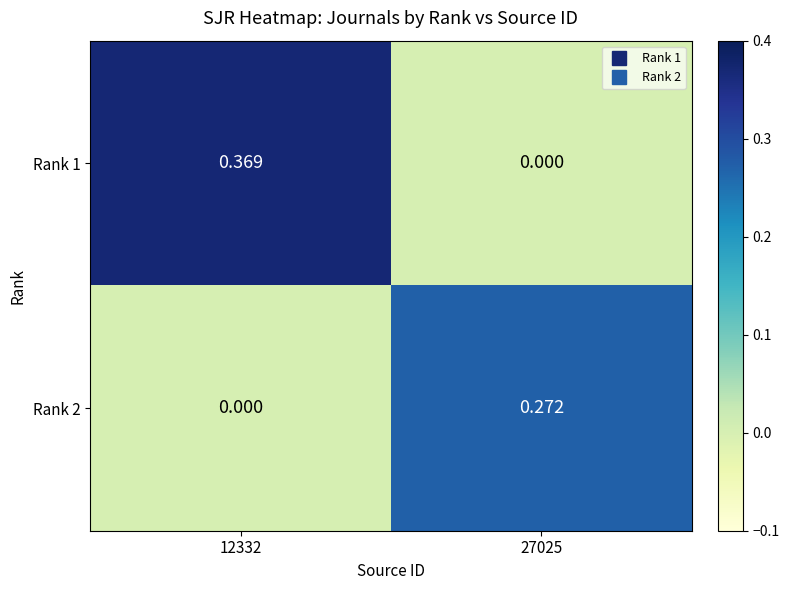

How many values in Rank 2 are above zero?

1